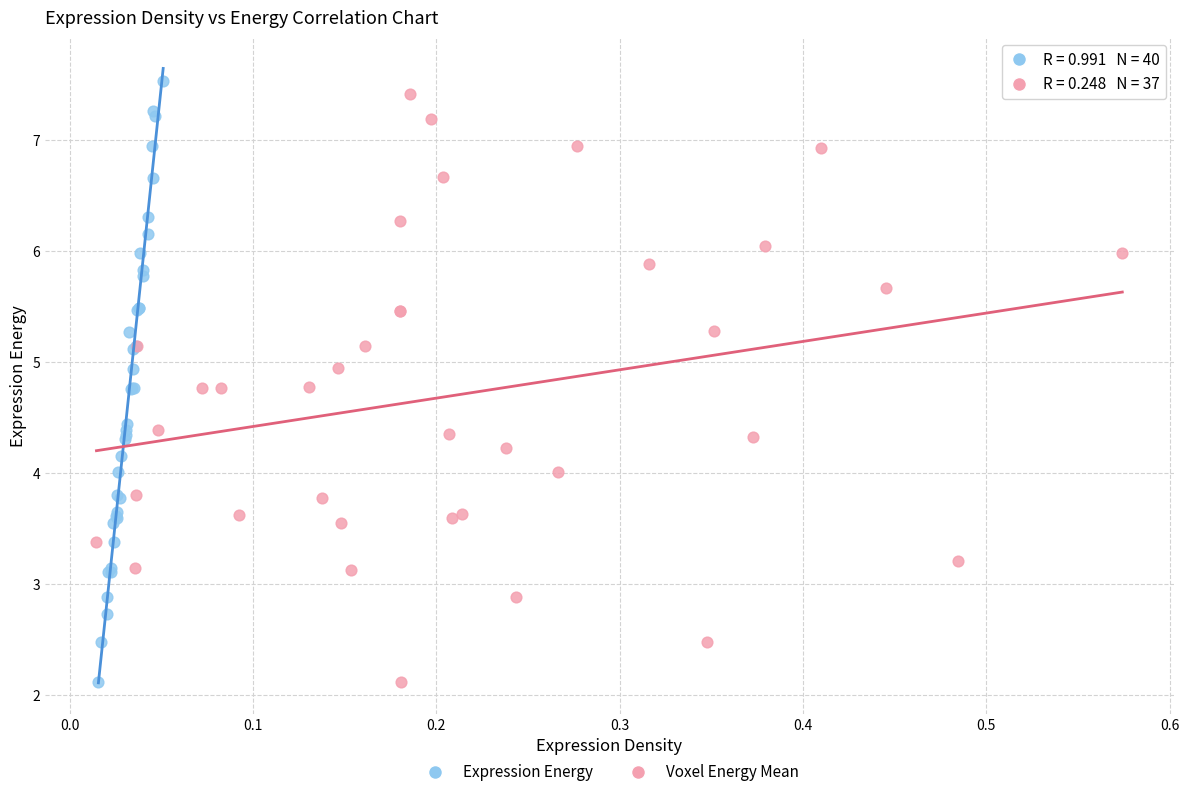

Which series has the largest Y range (max minus min)?

Expression Energy